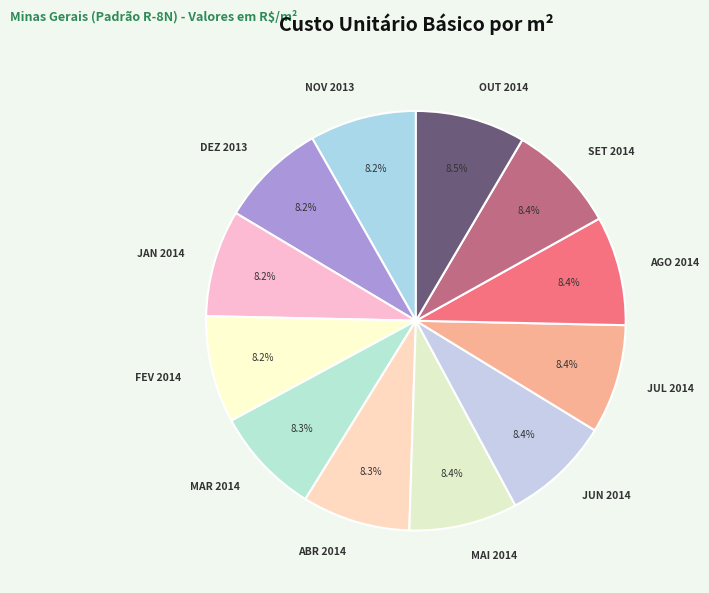

What is the ratio of the value at JUL 2014 to the value at NOV 2013?

1.0